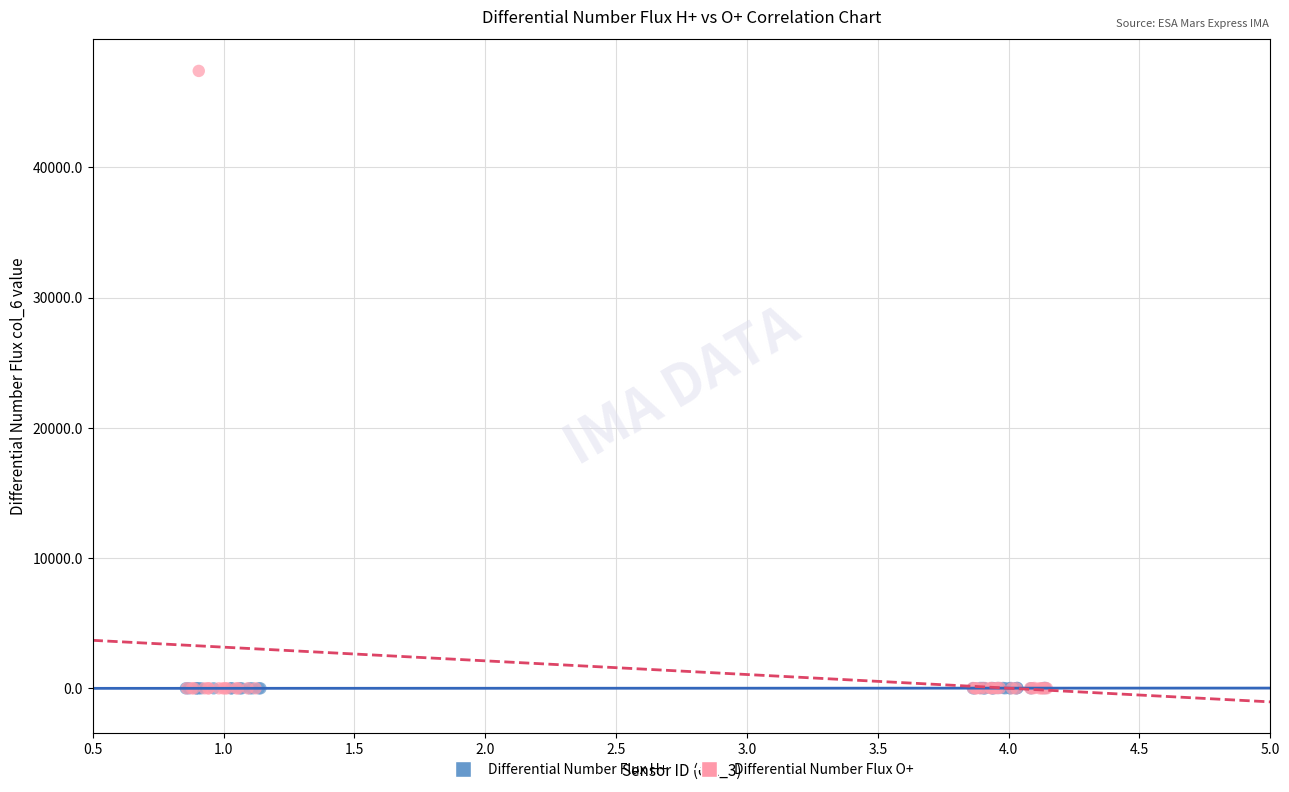

Which series reaches the maximum Y coordinate?

Differential Number Flux O+